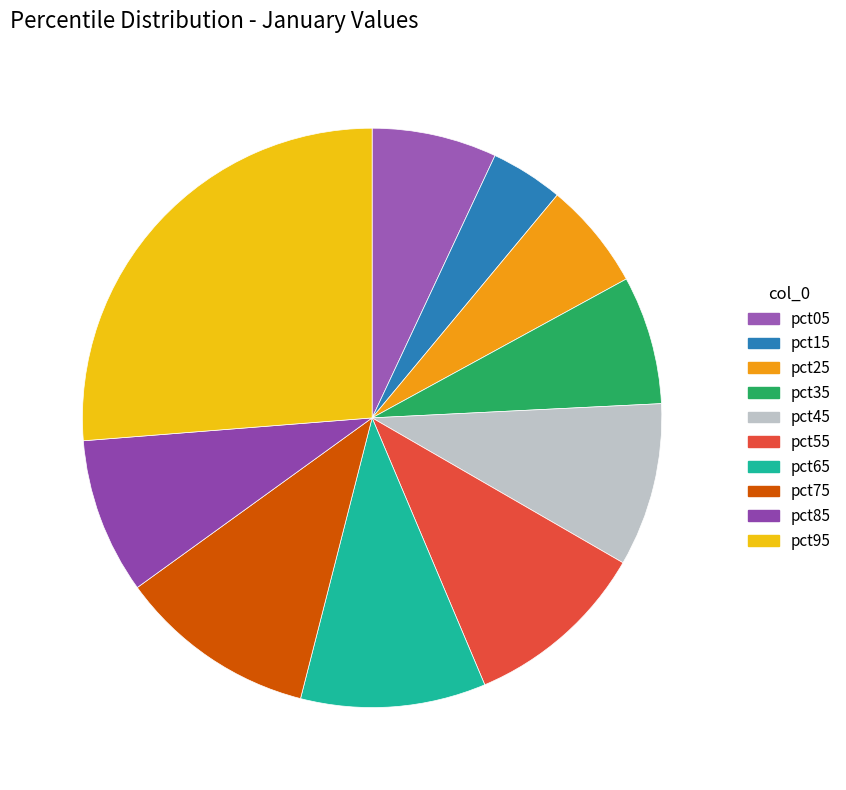

How many segments does this pie chart have?

10